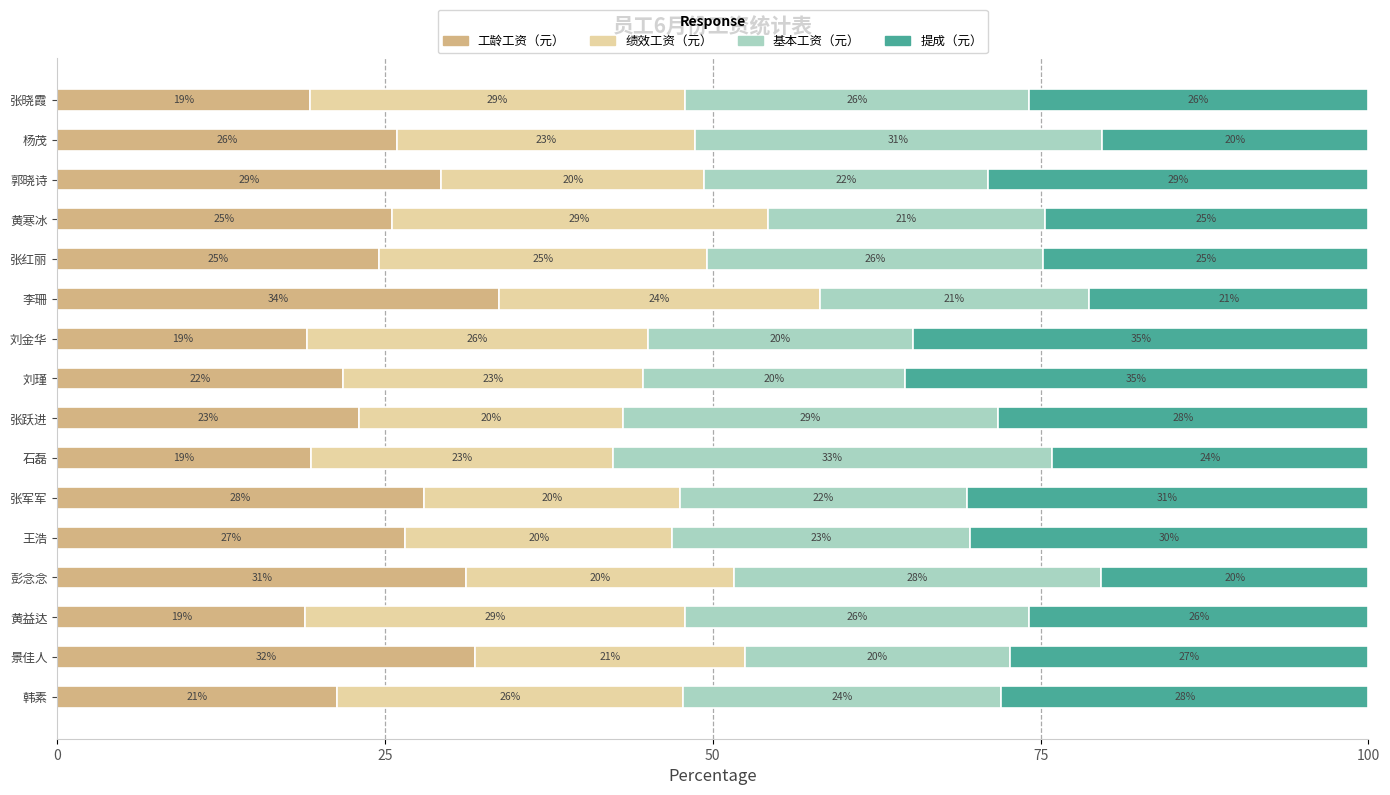

Where is 工龄工资（元） nearest to the value 26?

杨茂